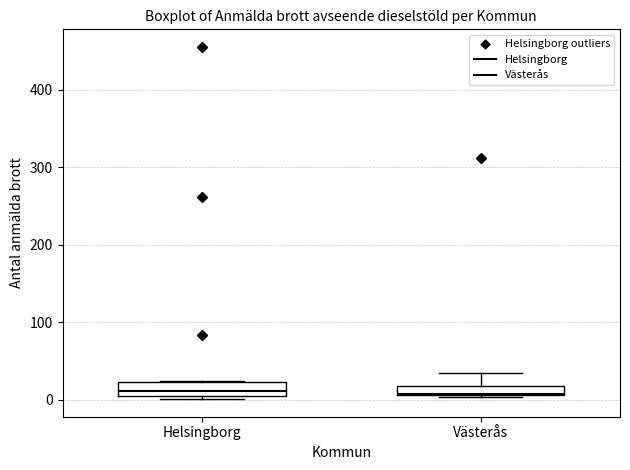

Where is the upper edge of the box for Västerås on the y-axis? The values are not printed on the chart, so give them approximately, as read against the axis.

20